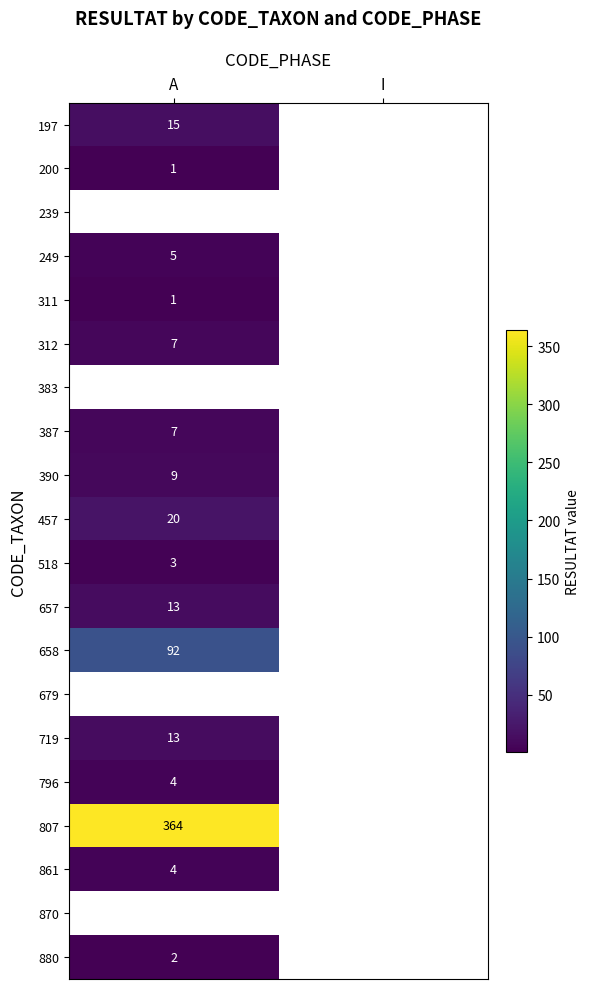

Is it true that 312 equals 12 at A?

False